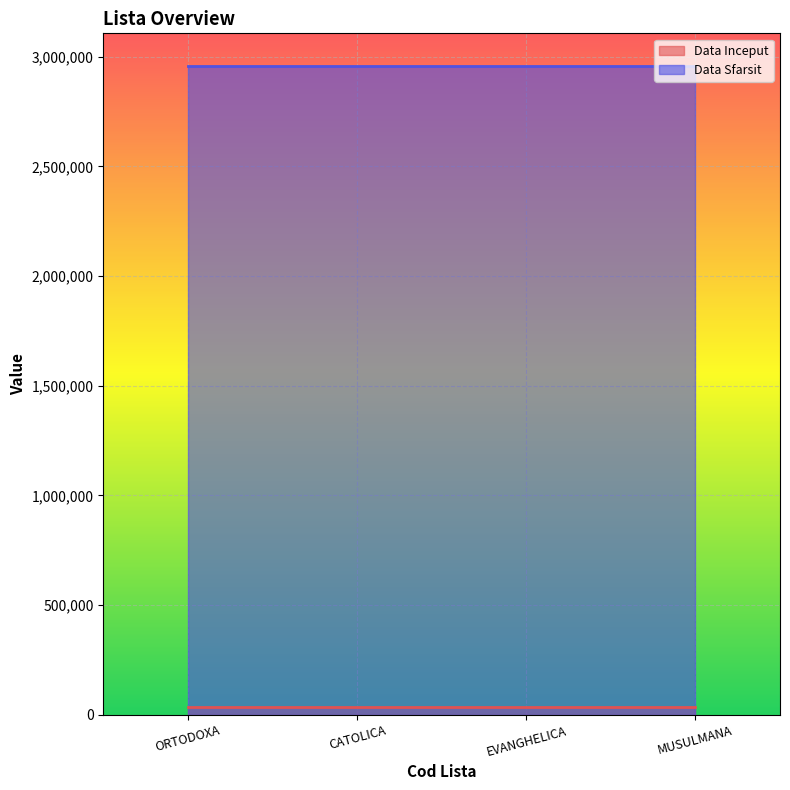

True or false: Data Sfarsit and Data Inceput cross at least once.

False